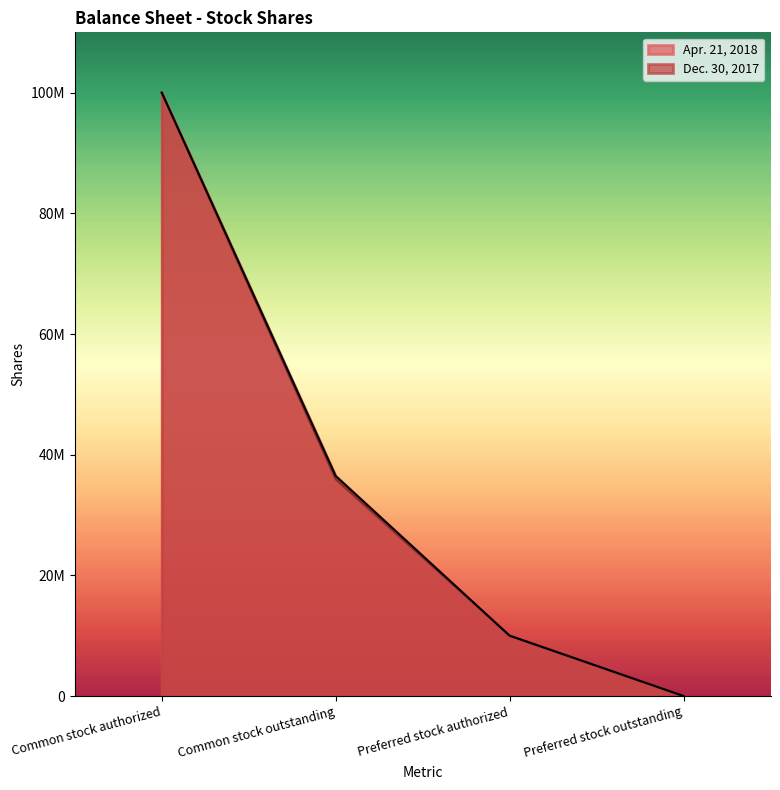

Is the value of Dec. 30, 2017 at Preferred stock outstanding greater than the value of Apr. 21, 2018 at Common stock authorized?

No